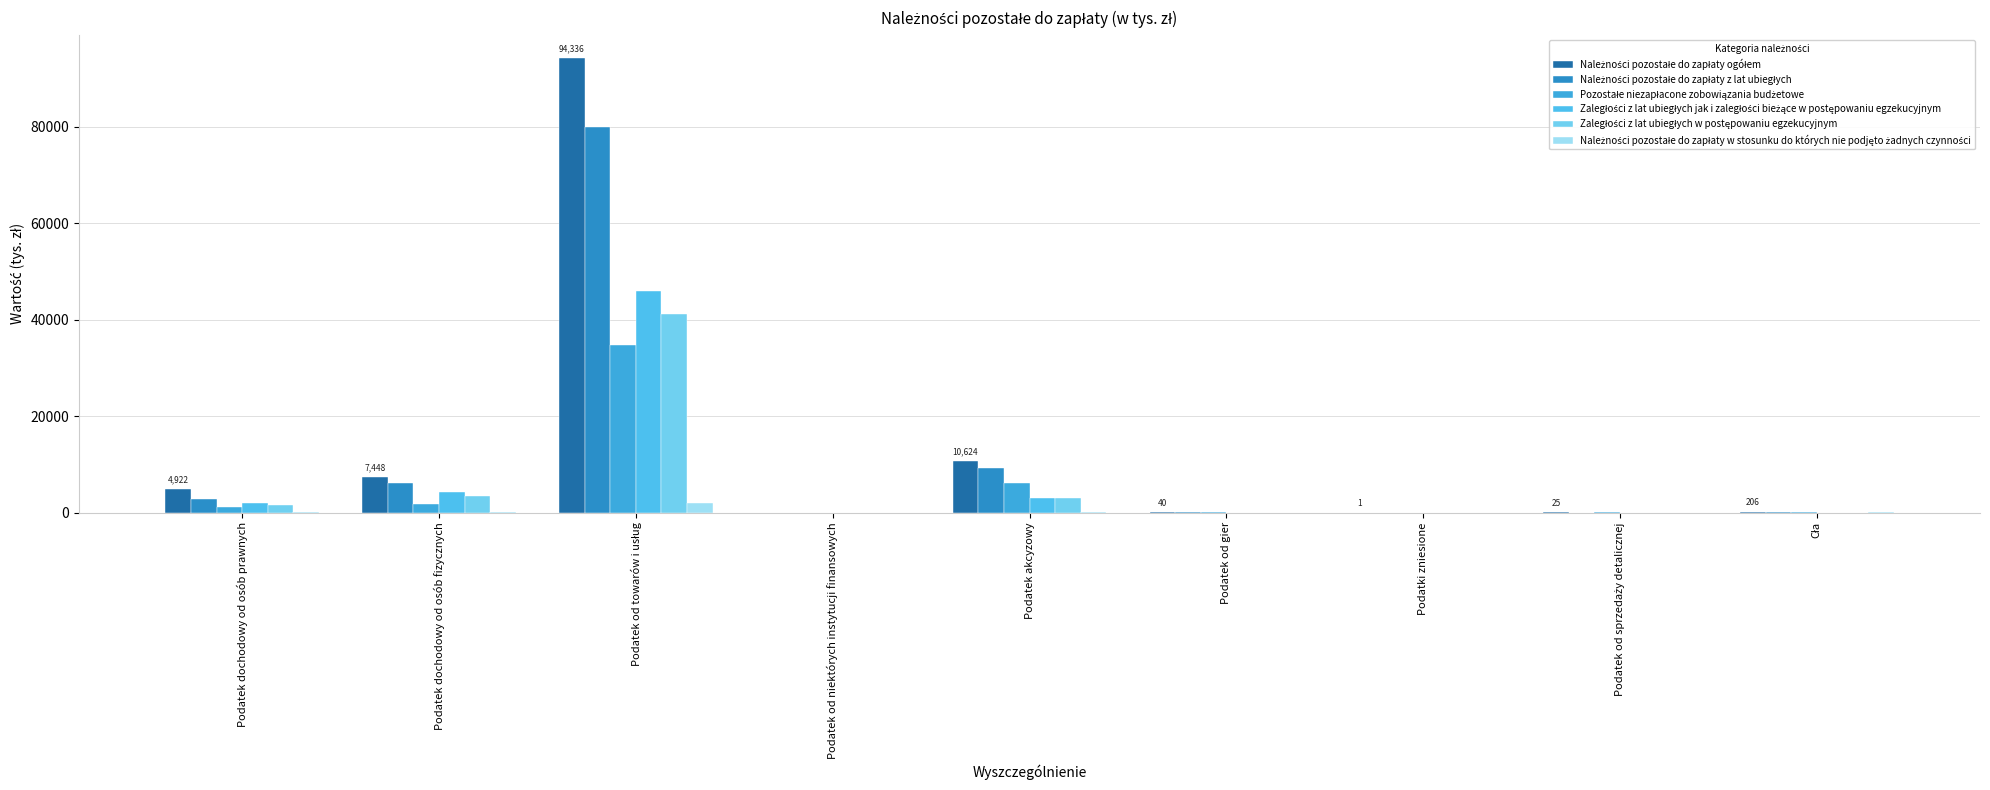

Does the chart contain stacked bars?

No